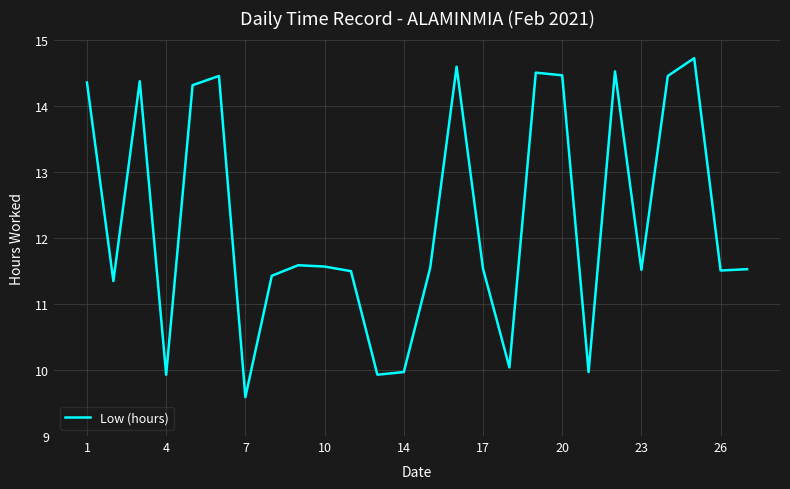

What is the sum of all values?

319.3